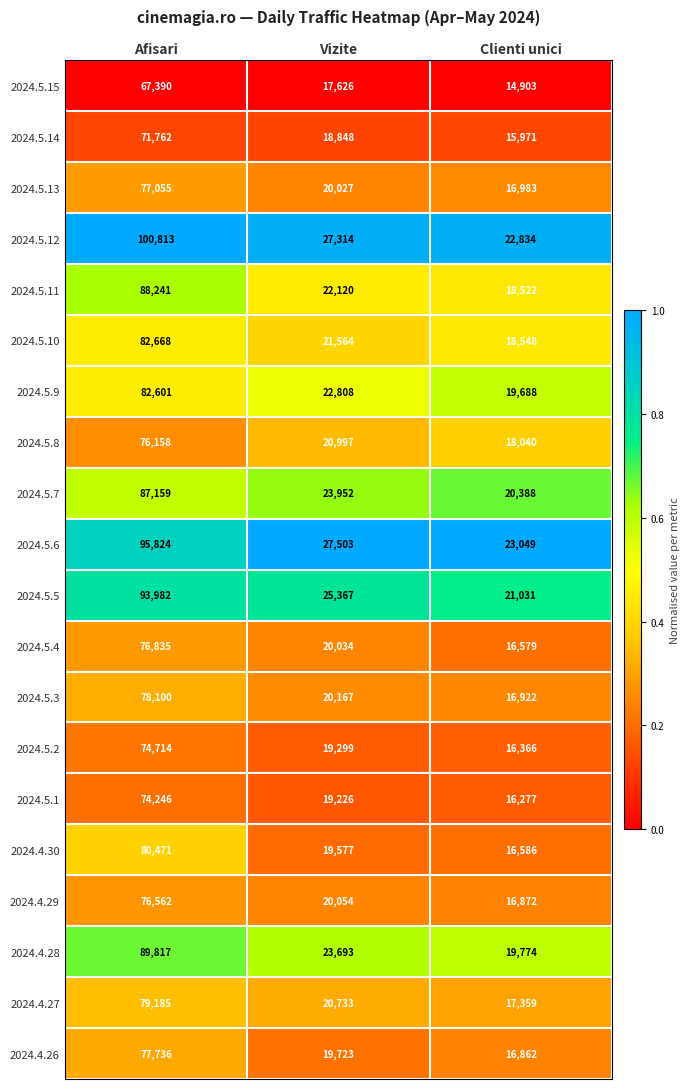

List the series in order of their peak value, highest first.

2024.5.12, 2024.5.6, 2024.5.5, 2024.4.28, 2024.5.11, 2024.5.7, 2024.5.10, 2024.5.9, 2024.4.30, 2024.4.27, 2024.5.3, 2024.4.26, 2024.5.13, 2024.5.4, 2024.4.29, 2024.5.8, 2024.5.2, 2024.5.1, 2024.5.14, 2024.5.15